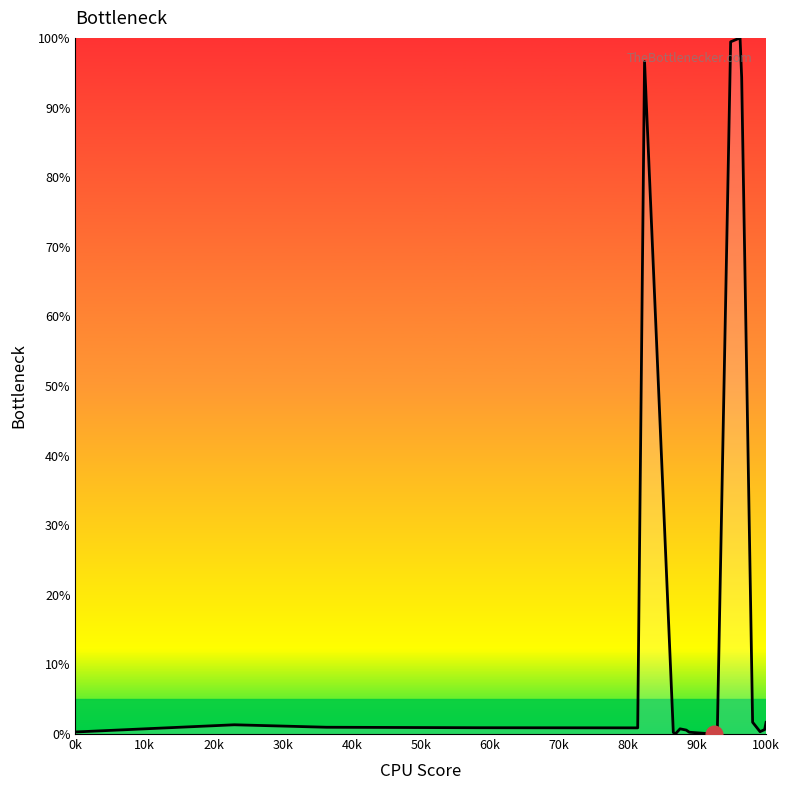

What is the value of the 6th point from the left?

96.6